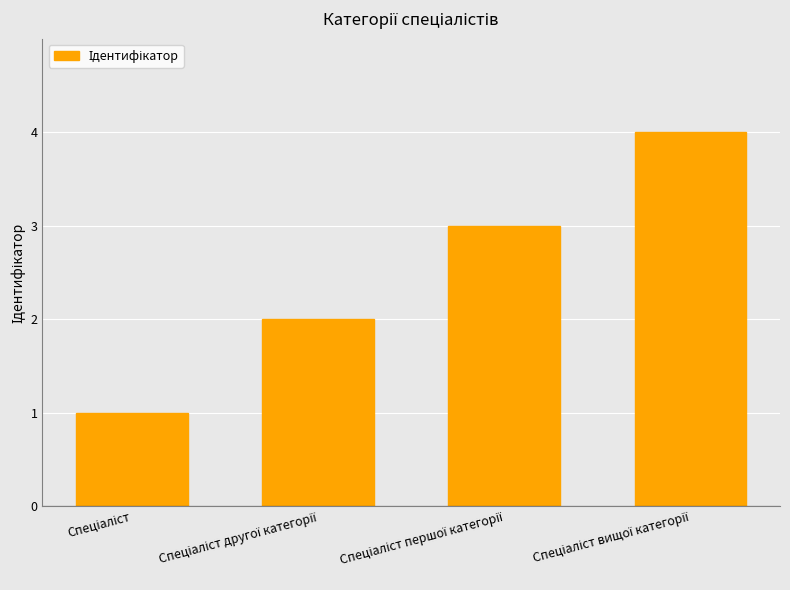

What is the sum of all values?

10